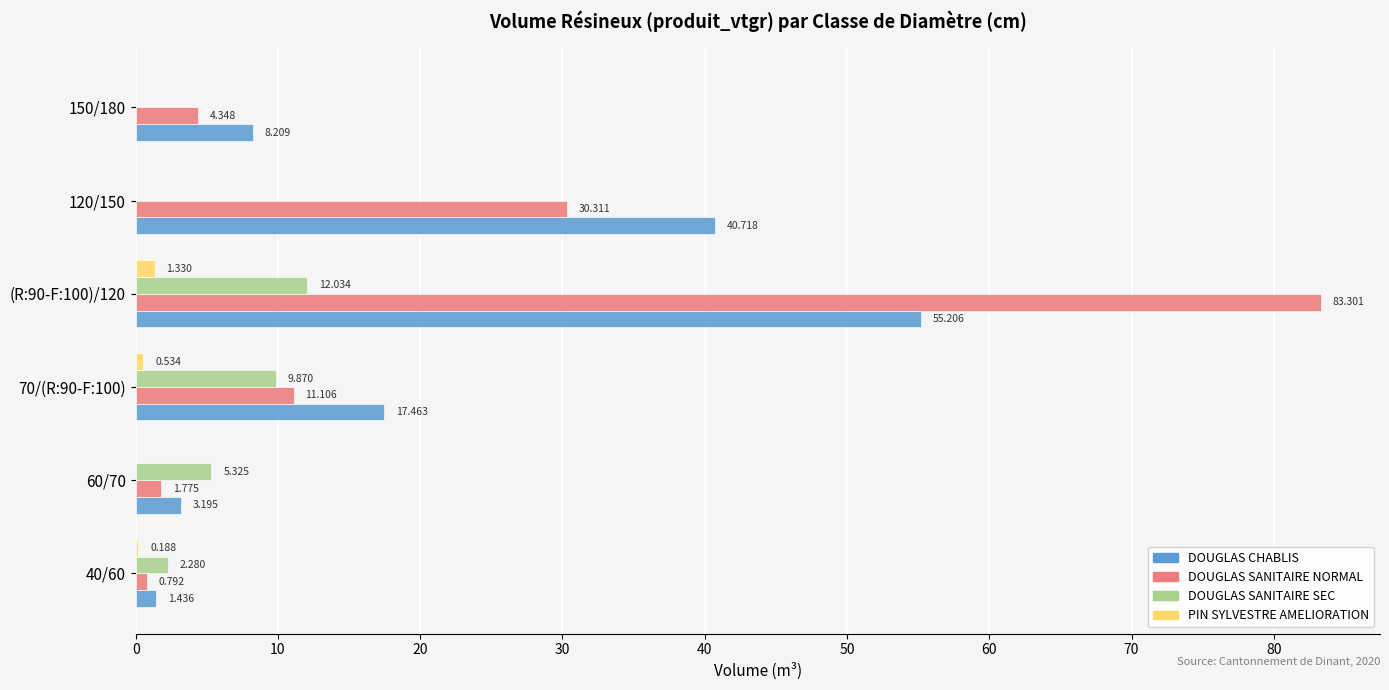

Which series has the largest total across all categories?

DOUGLAS SANITAIRE NORMAL